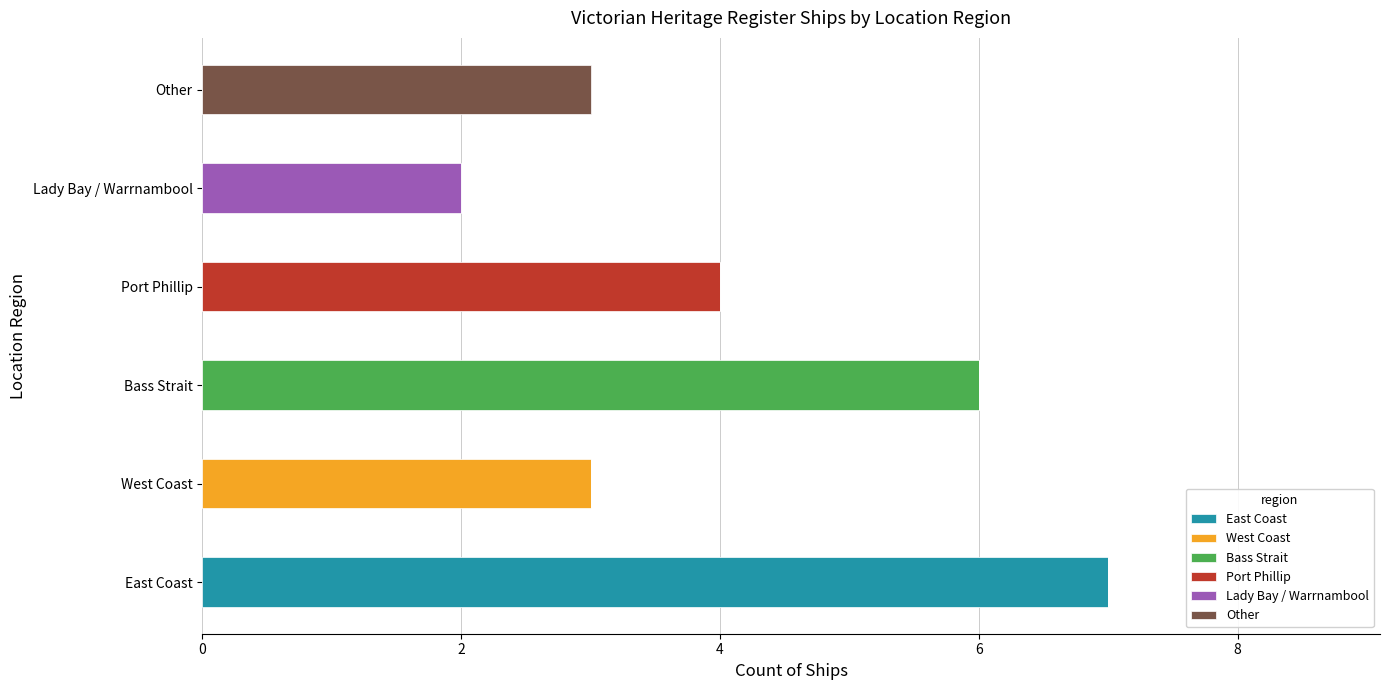

What is the highest value of the East Coast series?

7